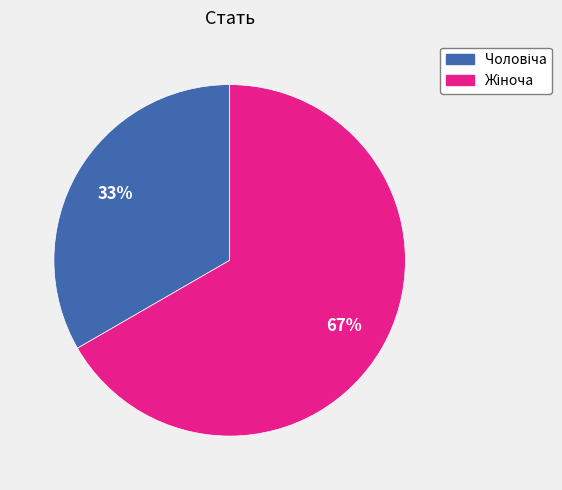

Is there any slice that represents more than half of the pie?

Yes